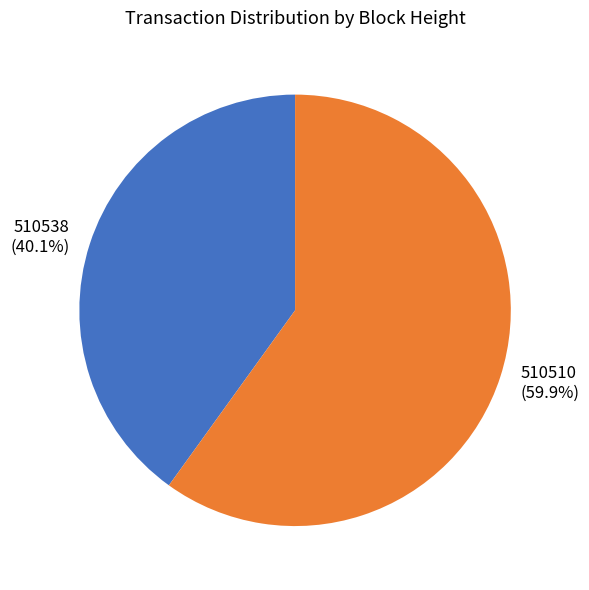

To the nearest percent, what is the difference between the 510538 and 510510 slice percentages?

20%